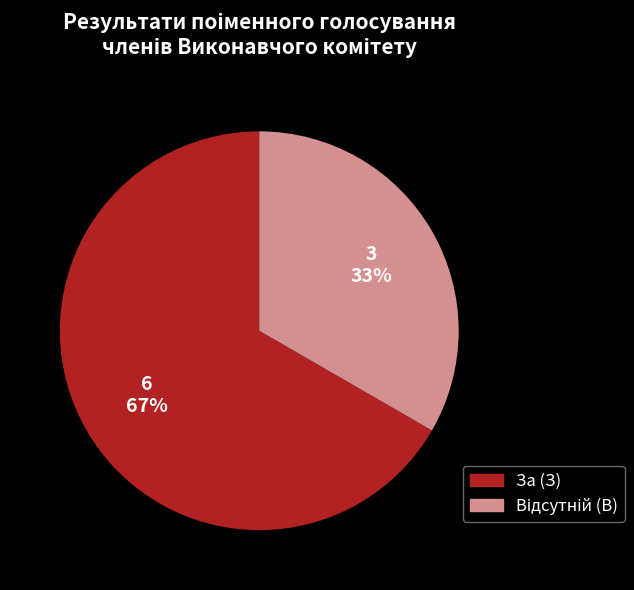

Which slice is the largest?

За (З)